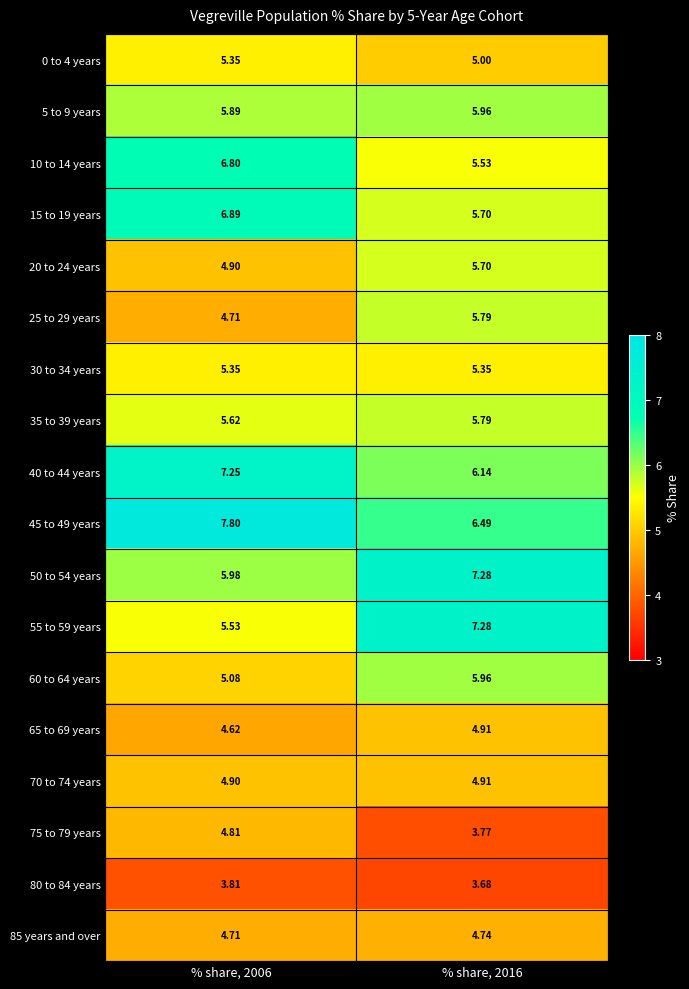

Is the value of 55 to 59 years at % share, 2006 greater than the value of 15 to 19 years at % share, 2006?

No